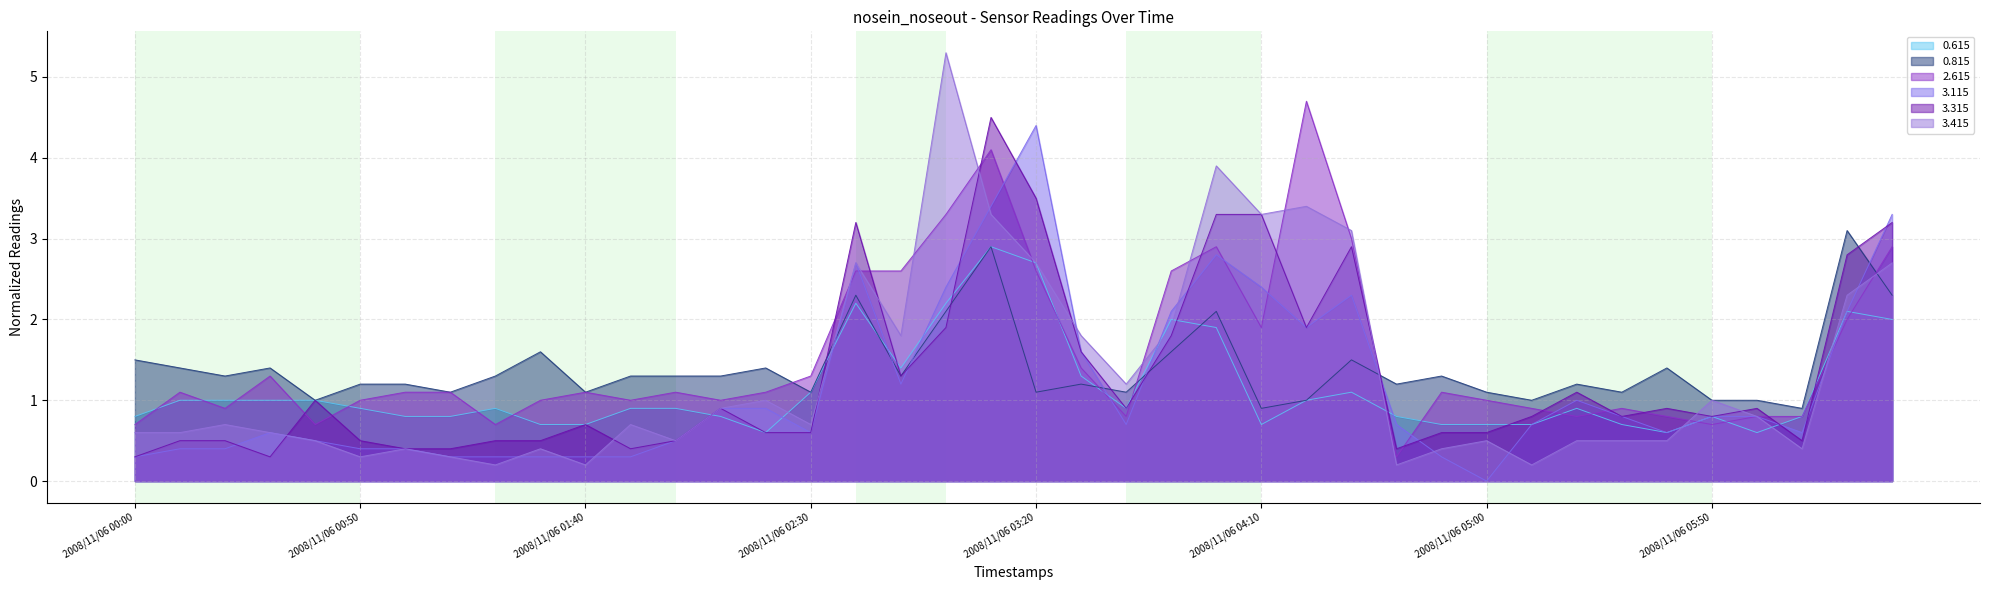

Reading left to right, transcribe all the data shown in this chart.

0.615: 0.8	1.0	1.0	1.0	1.0	0.9	0.8	0.8	0.9	0.7	0.7	0.9	0.9	0.8	0.6	1.1	2.2	1.4	2.2	2.9	2.7	1.3	0.9	2.0	1.9	0.7	1.0	1.1	0.8	0.7	0.7	0.7	0.9	0.7	0.6	0.8	0.6	0.8	2.1	2.0
0.815: 1.5	1.4	1.3	1.4	1.0	1.2	1.2	1.1	1.3	1.6	1.1	1.3	1.3	1.3	1.4	1.1	2.3	1.3	2.1	2.9	1.1	1.2	1.1	1.6	2.1	0.9	1.0	1.5	1.2	1.3	1.1	1.0	1.2	1.1	1.4	1.0	1.0	0.9	3.1	2.3
2.615: 0.7	1.1	0.9	1.3	0.7	1.0	1.1	1.1	0.7	1.0	1.1	1.0	1.1	1.0	1.1	1.3	2.6	2.6	3.3	4.1	2.6	1.4	0.8	2.6	2.9	1.9	4.7	3.0	0.3	1.1	1.0	0.9	0.8	0.9	0.8	0.7	0.8	0.8	2.0	2.9
3.115: 0.3	0.4	0.4	0.6	0.5	0.4	0.4	0.3	0.3	0.3	0.3	0.3	0.5	0.9	0.9	0.6	2.7	1.2	2.4	3.4	4.4	1.6	0.7	2.1	2.8	2.4	1.9	2.3	0.7	0.3	0.0	0.7	1.0	0.8	0.6	0.8	0.8	0.6	2.1	3.3
3.315: 0.3	0.5	0.5	0.3	1.0	0.5	0.4	0.4	0.5	0.5	0.7	0.4	0.5	0.9	0.6	0.6	3.2	1.3	1.9	4.5	3.5	1.6	0.9	1.8	3.3	3.3	1.9	2.9	0.4	0.6	0.6	0.8	1.1	0.8	0.9	0.8	0.9	0.5	2.8	3.2
3.415: 0.6	0.6	0.7	0.6	0.5	0.3	0.4	0.3	0.2	0.4	0.2	0.7	0.5	0.9	1.0	0.7	2.7	1.8	5.3	3.3	2.7	1.8	1.2	1.9	3.9	3.3	3.4	3.1	0.2	0.4	0.5	0.2	0.5	0.5	0.5	1.0	0.8	0.4	2.3	2.7